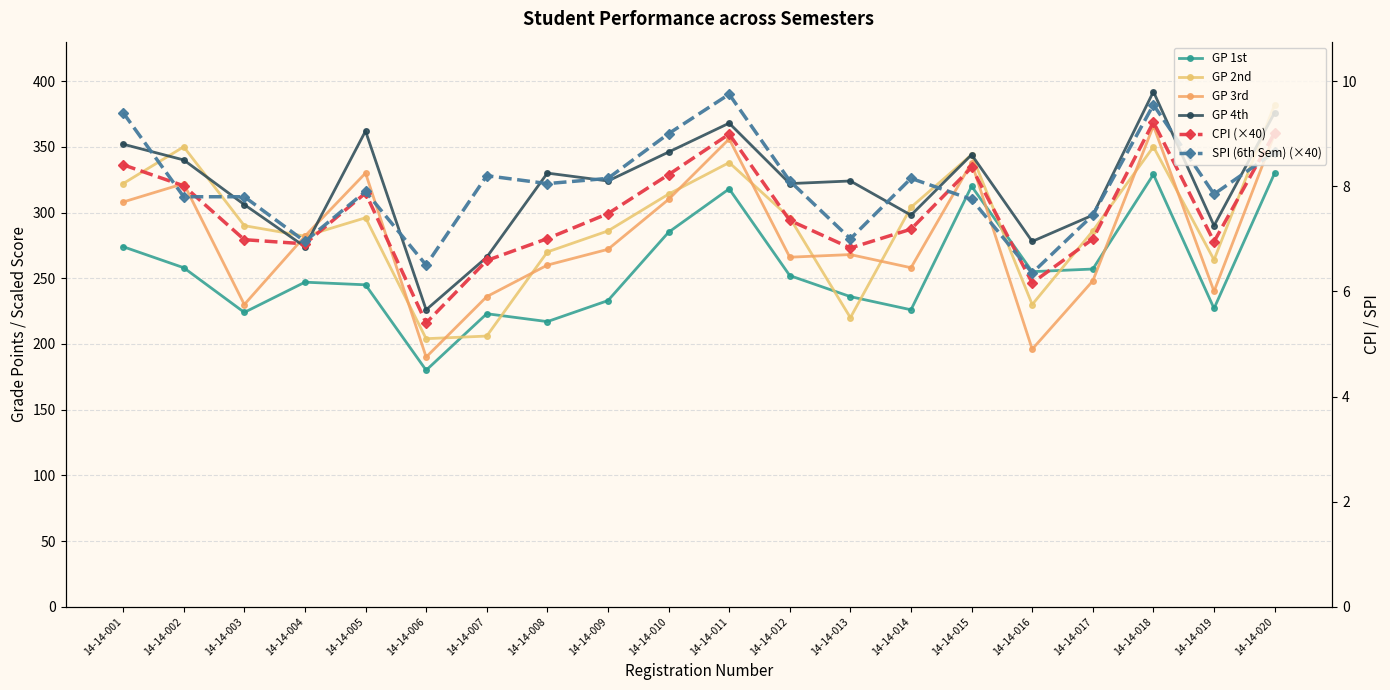

Which series has the largest total across all categories?

GP 4th